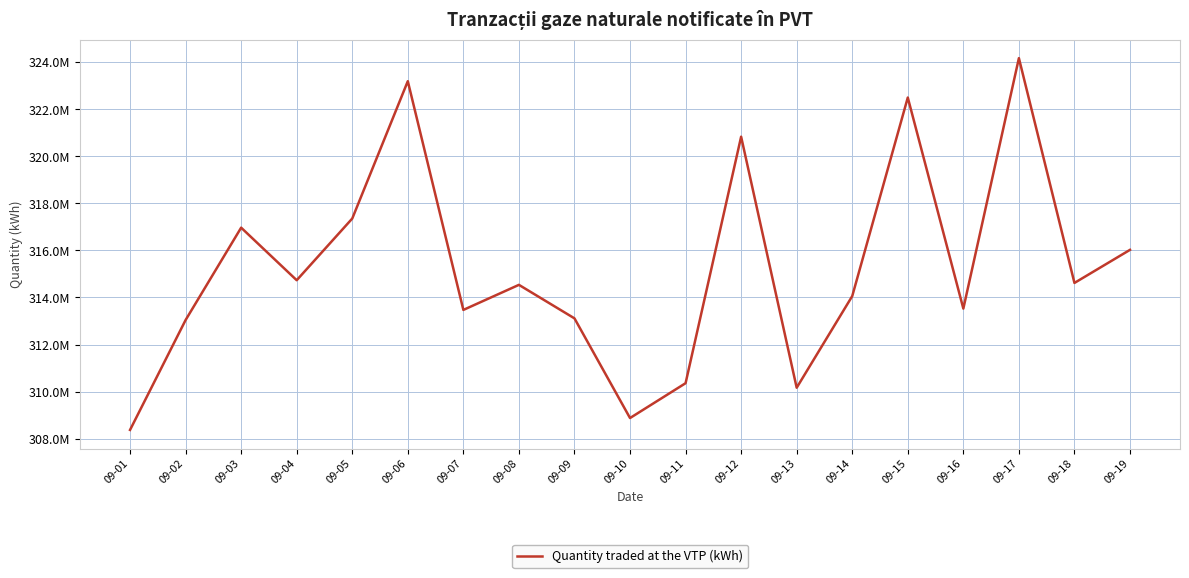

How many points are lower than both their immediate neighbors (excluding endpoints)?

6